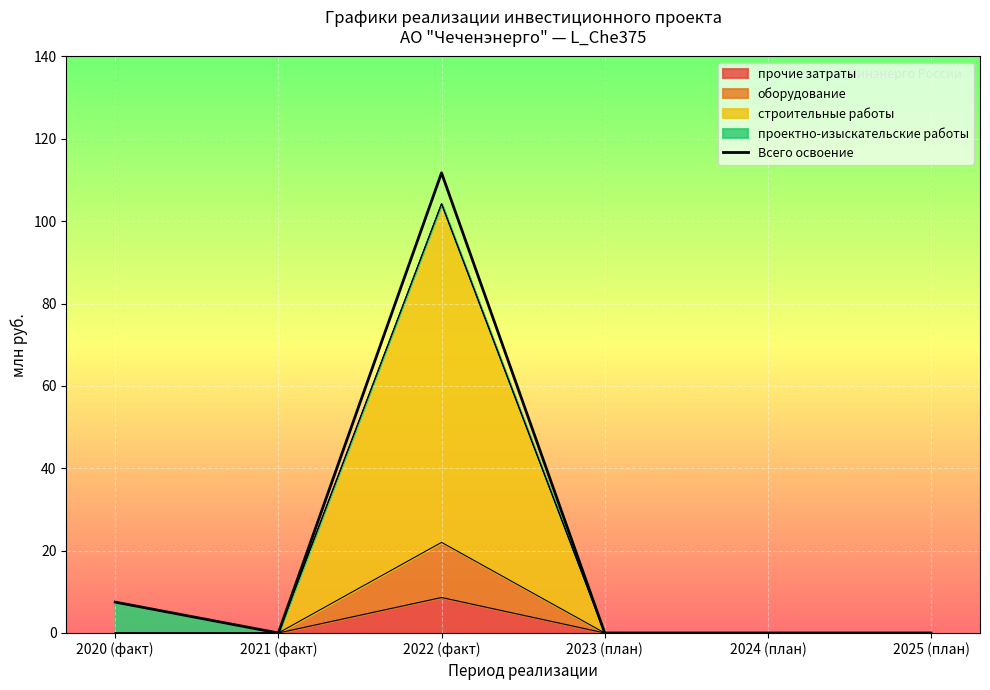

How many categories are shown in the chart?

6